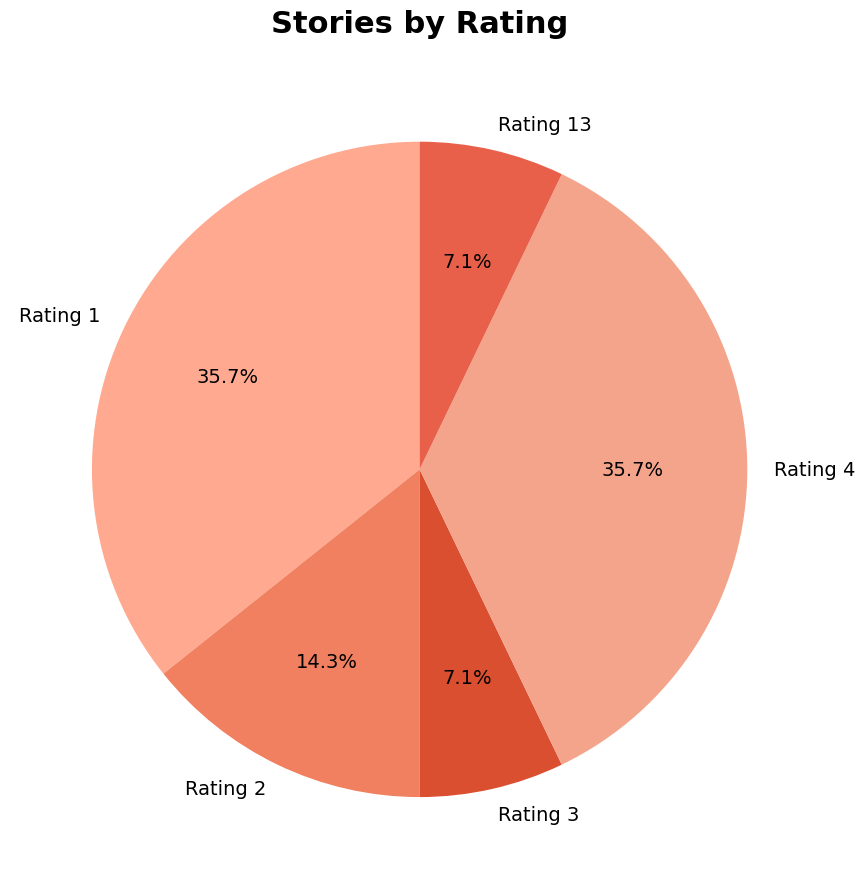

Is there any slice that represents more than half of the pie?

No